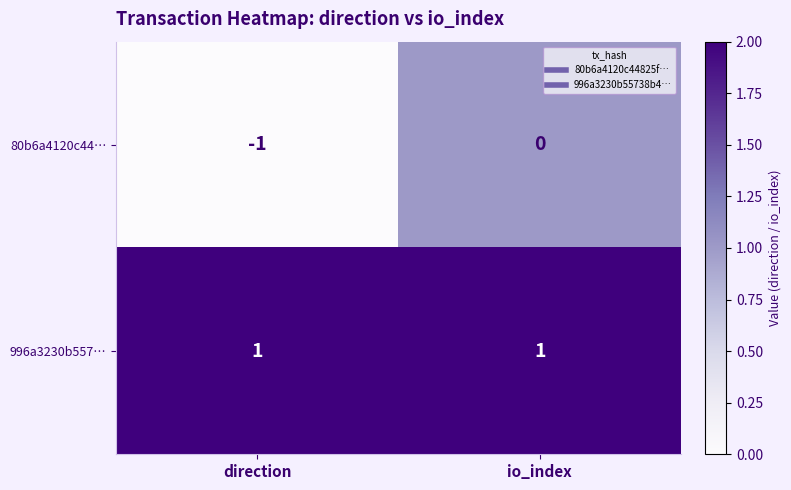

Reading left to right, extract all data points from this chart.

80b6a4120c44…: -1	0
996a3230b557…: 1	1